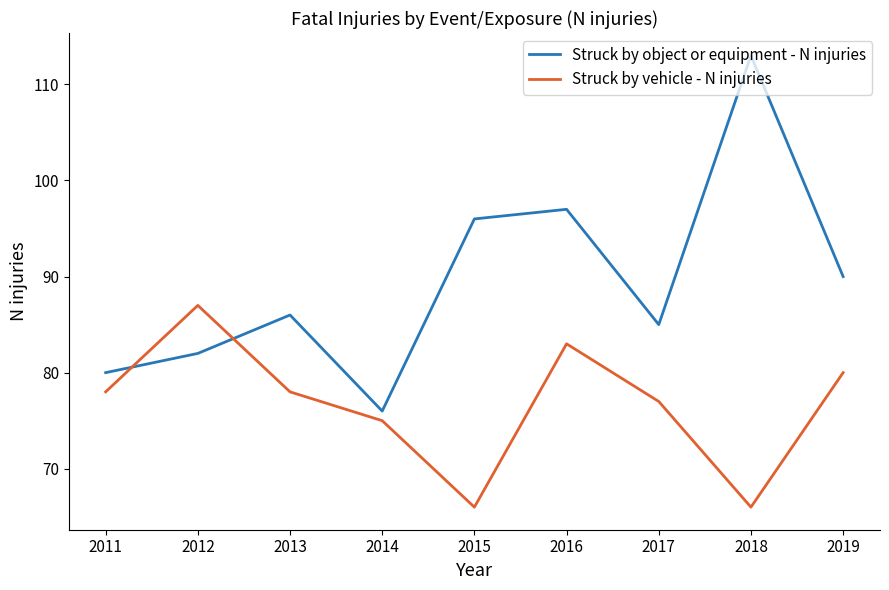

Reading left to right, list all the values displayed in this chart.

Struck by object or equipment - N injuries: 2011=80	2012=82	2013=86	2014=76	2015=96	2016=97	2017=85	2018=113	2019=90
Struck by vehicle - N injuries: 2011=78	2012=87	2013=78	2014=75	2015=66	2016=83	2017=77	2018=66	2019=80